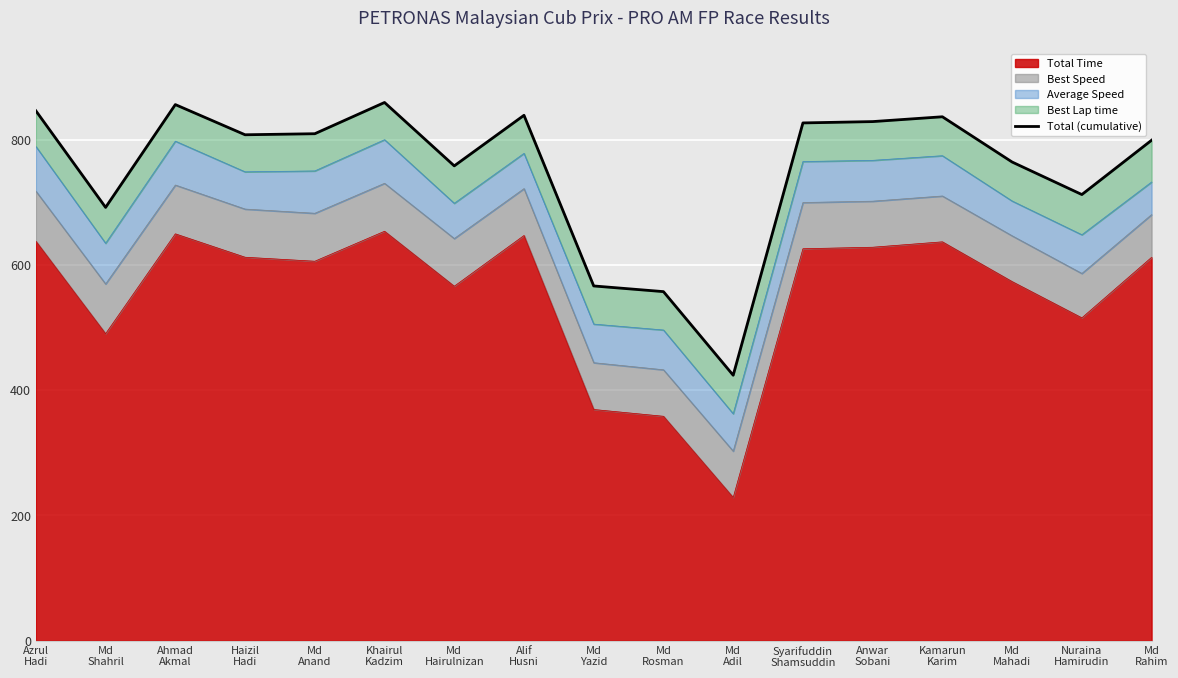

List the labels in order of value, largest first.

Khairul
Kadzim, Ahmad
Akmal, Azrul
Hadi, Alif
Husni, Kamarun
Karim, Anwar
Sobani, Syarifuddin
Shamsuddin, Md
Anand, Haizil
Hadi, Md
Rahim, Md
Mahadi, Md
Hairulnizan, Nuraina
Hamirudin, Md
Shahril, Md
Yazid, Md
Rosman, Md
Adil